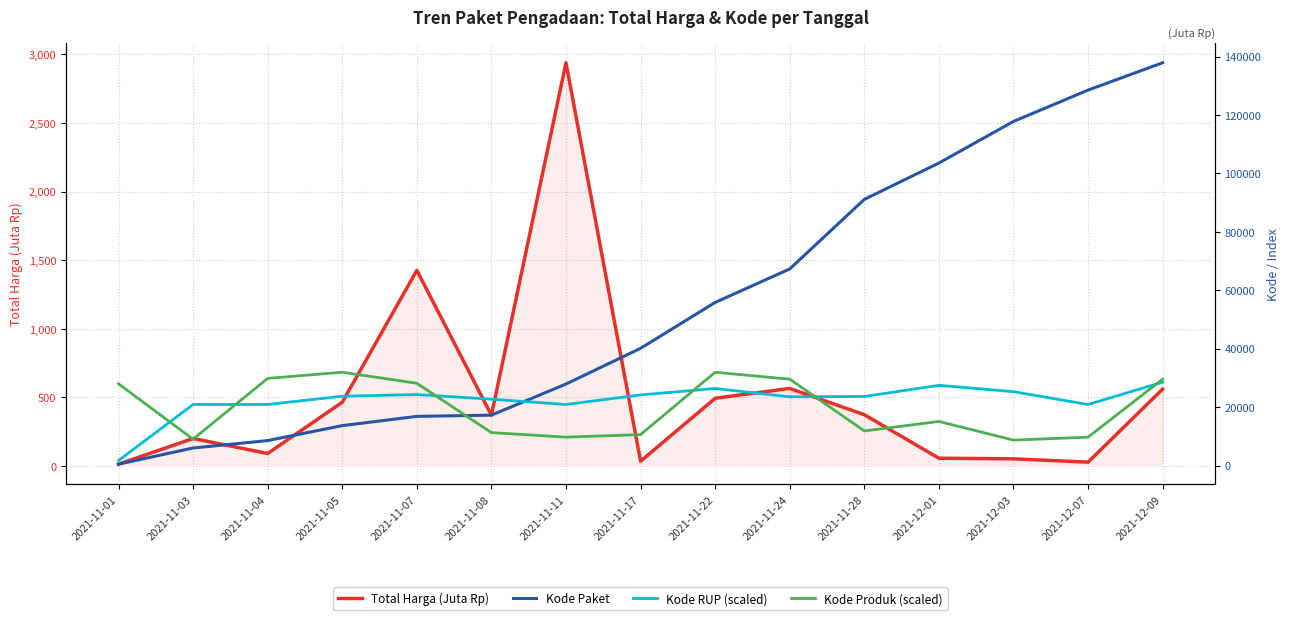

Is the value of Kode RUP (scaled) at 2021-11-22 greater than the value of Kode Produk (scaled) at 2021-11-11?

Yes